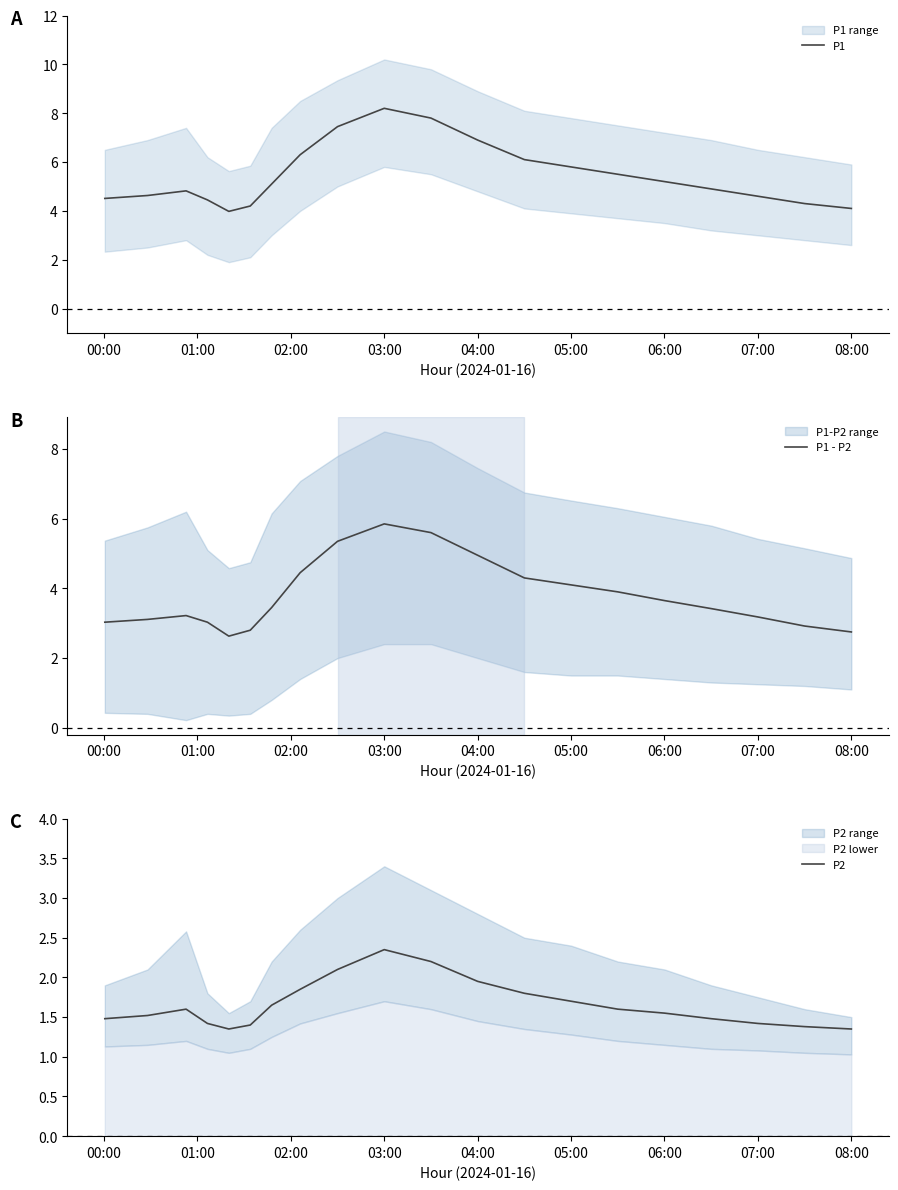

What is the lowest value of the P1 series?

4.0